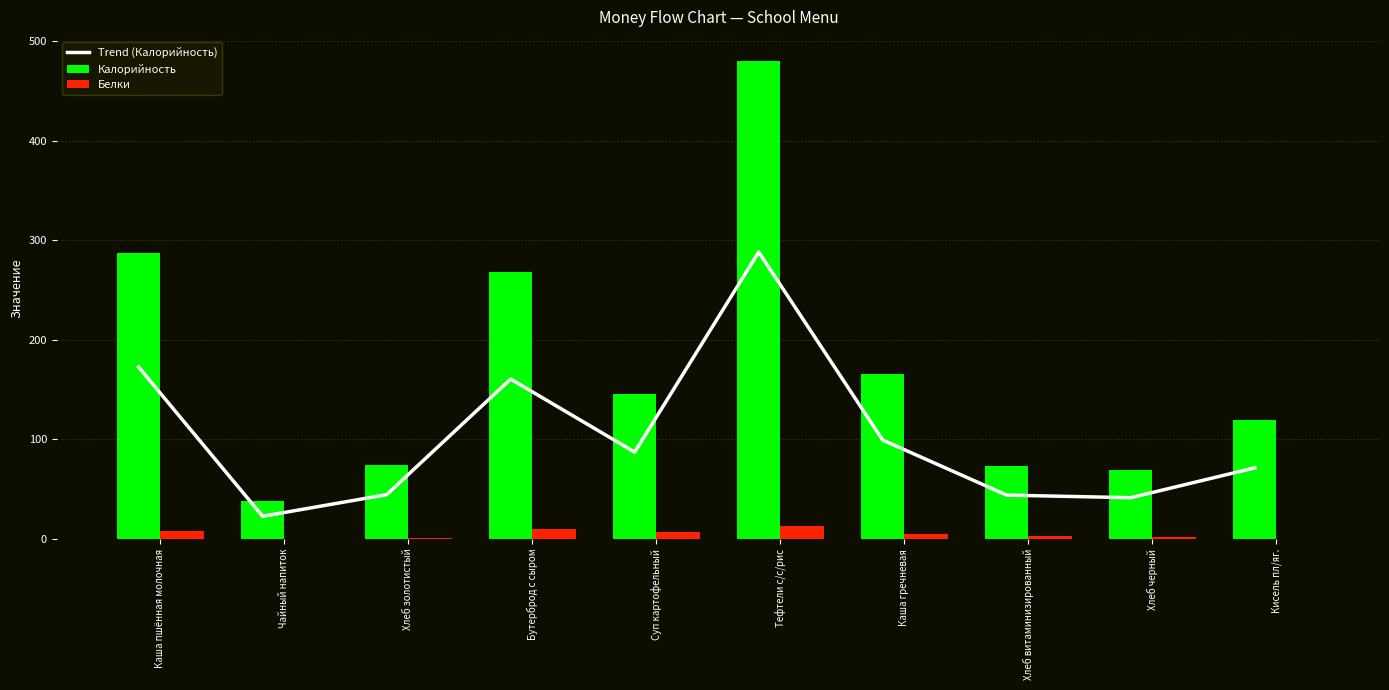

What are all the series names shown in the legend?

Trend (Калорийность), Калорийность, Белки